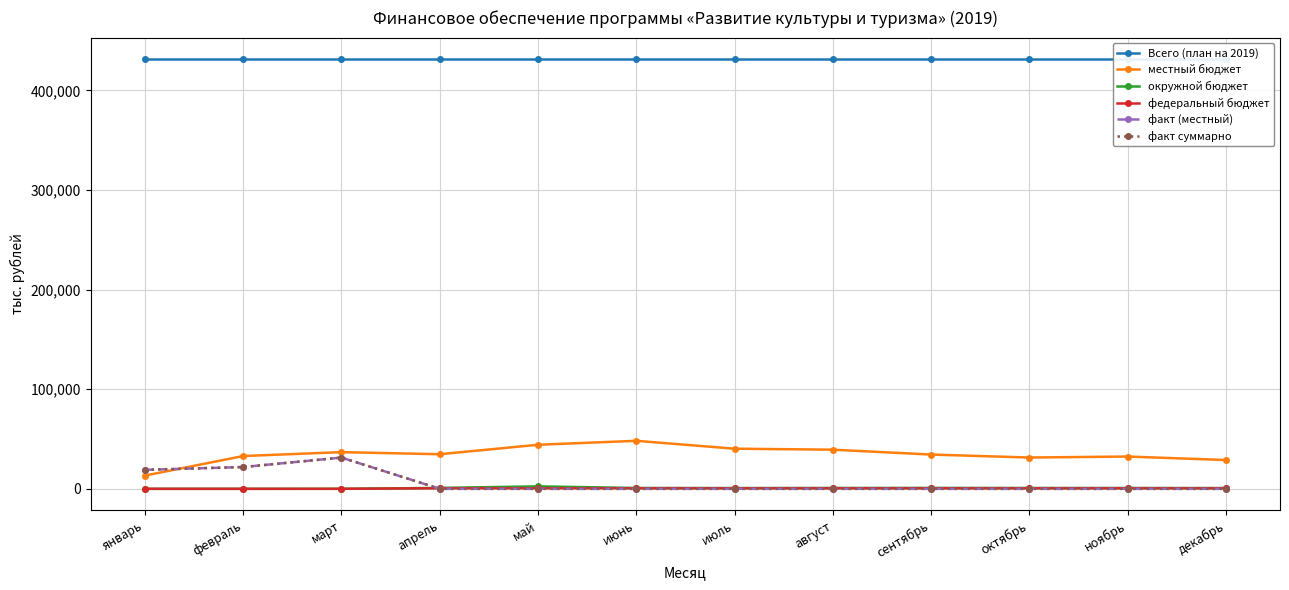

At which category does местный бюджет reach its first local peak?

март